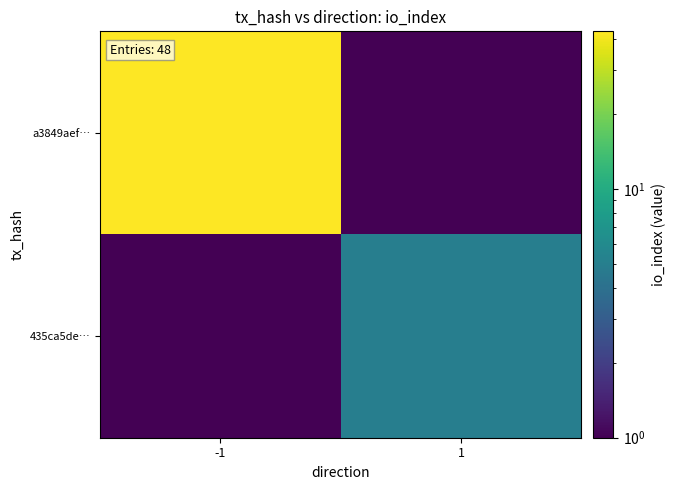

The a3849aef… series shows 43.0 at -1. True or false?

True